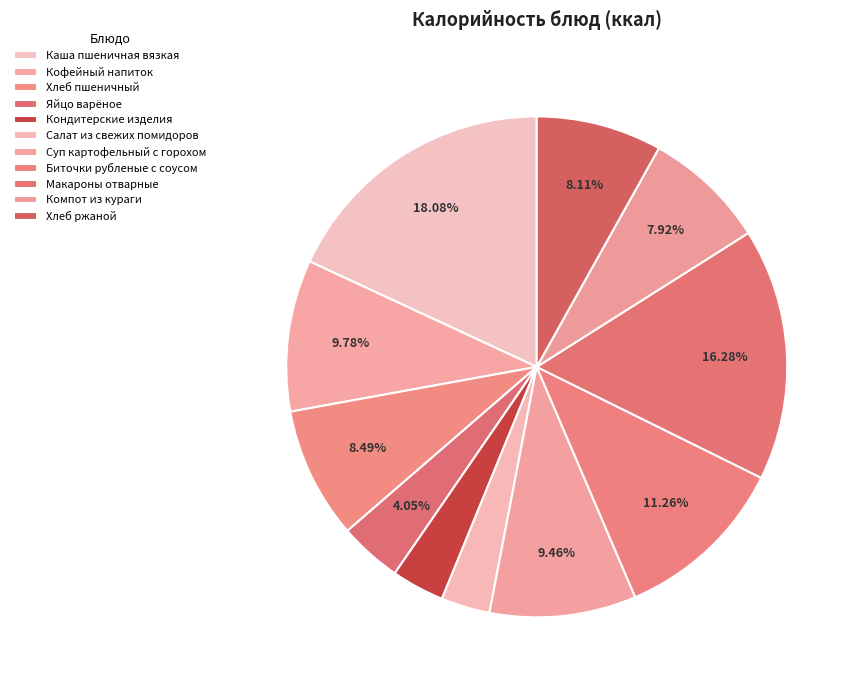

What is the change in value from Хлеб пшеничный to Кондитерские изделия?

-79